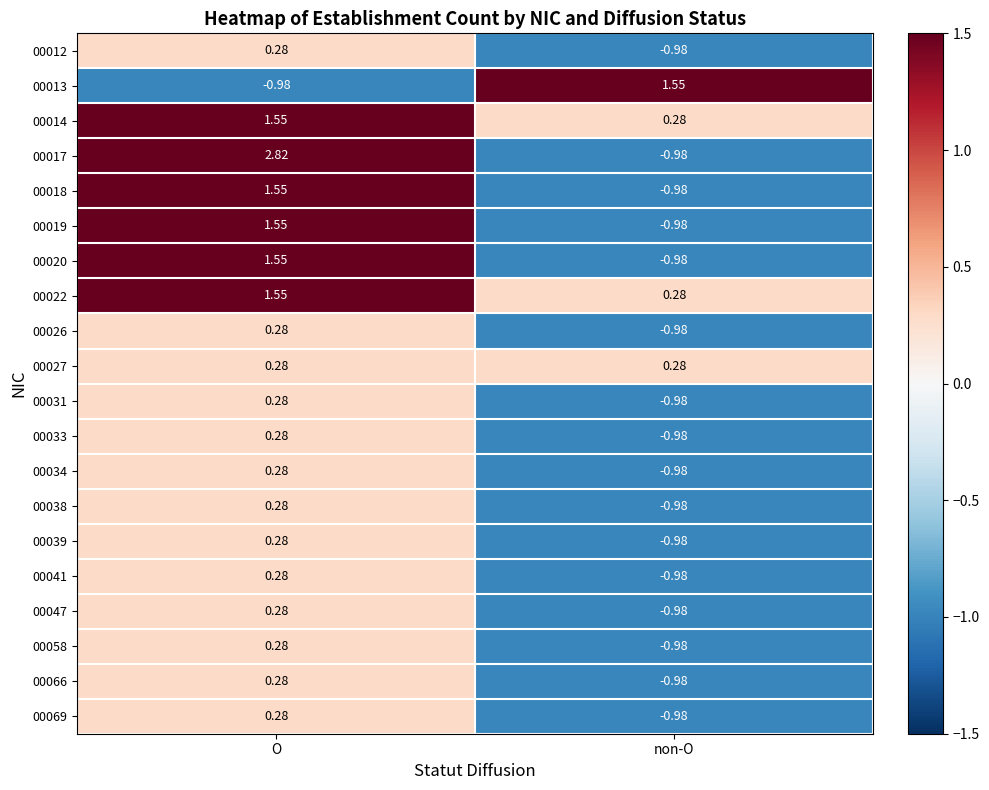

Count the number of categories in the chart.

2